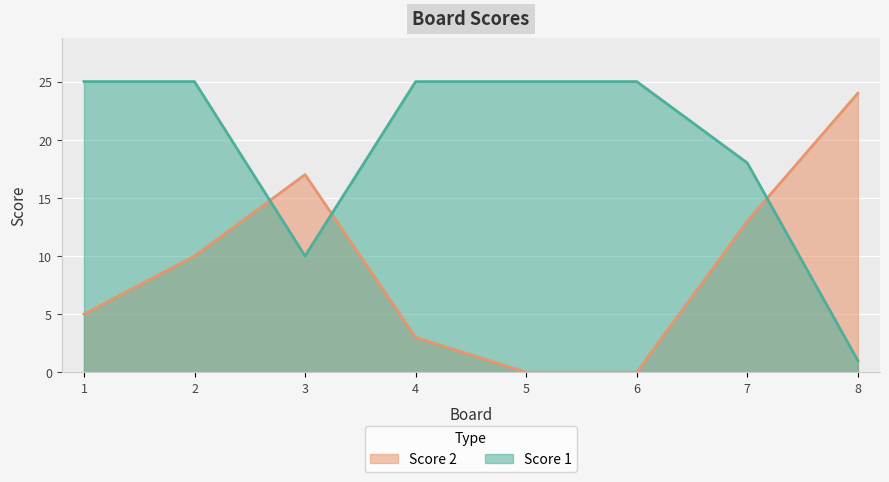

Which series has the largest total across all categories?

Score 1